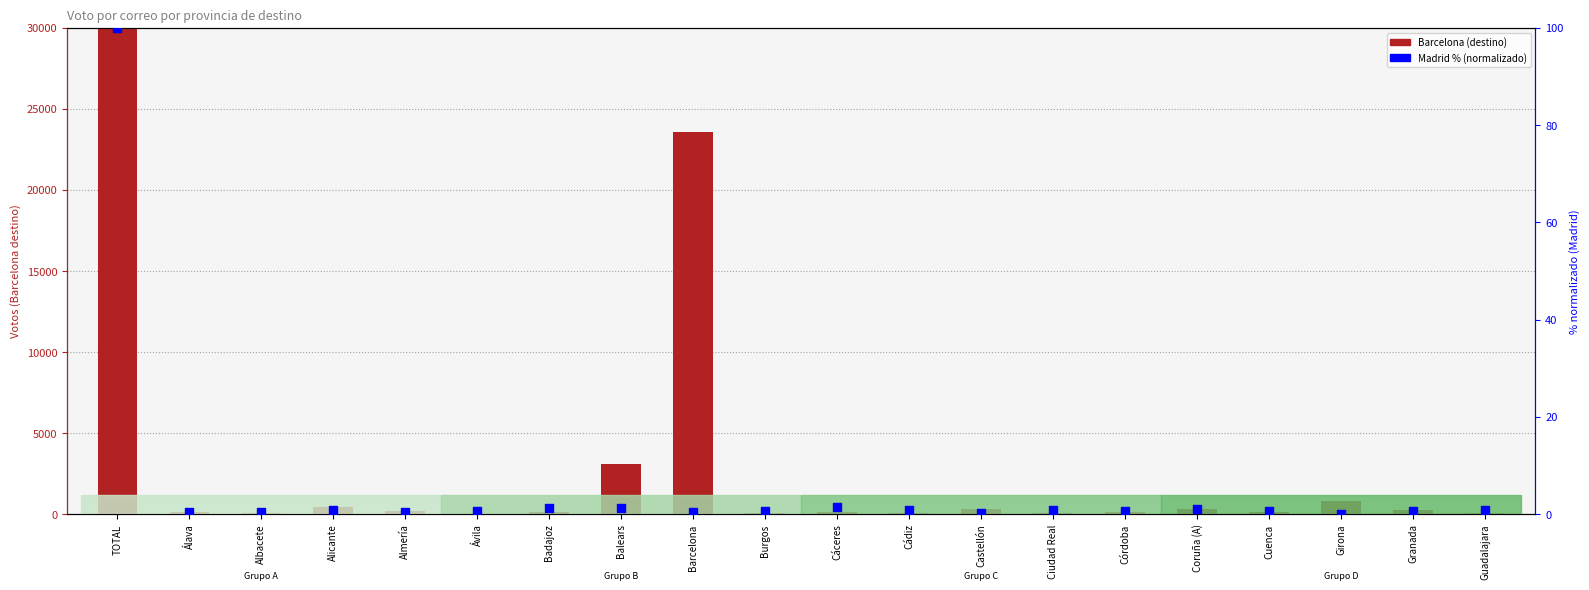

Which series contains the highest Y value?

Barcelona (destino)